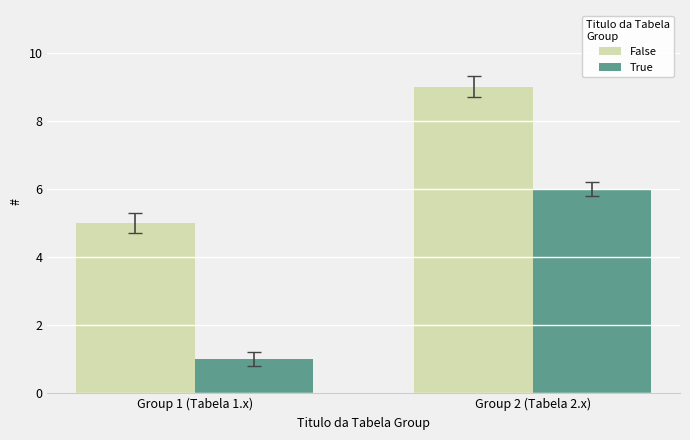

Is it true that True equals 1 at Group 1 (Tabela 1.x)?

True